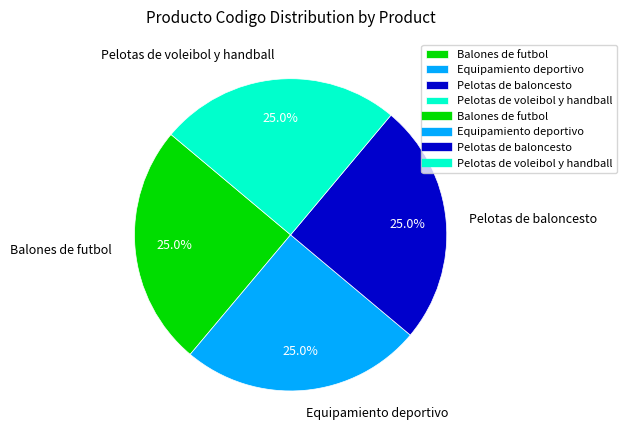

Is there any slice that represents more than half of the pie?

No